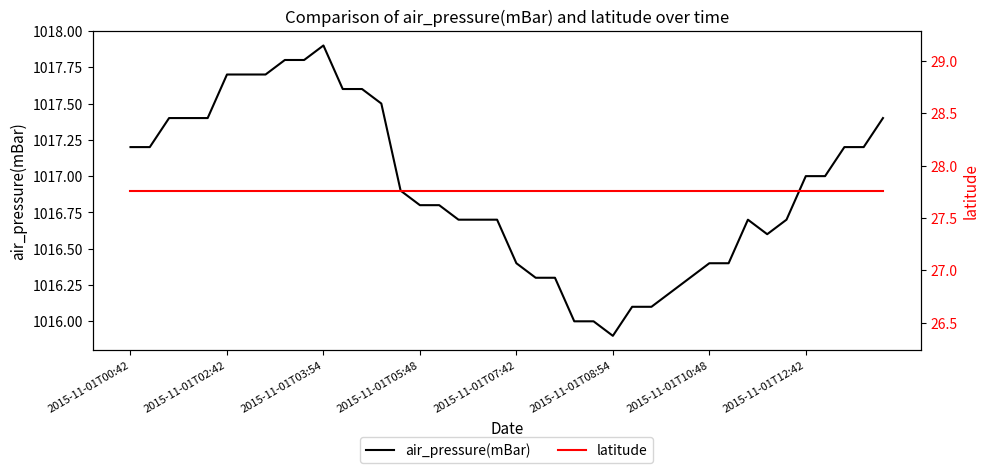

Reading left to right, extract all data points from this chart.

air_pressure(mBar): 1017.2	1017.2	1017.4	1017.4	1017.4	1017.7	1017.7	1017.7	1017.8	1017.8	1017.9	1017.6	1017.6	1017.5	1016.9	1016.8	1016.8	1016.7	1016.7	1016.7	1016.4	1016.3	1016.3	1016.0	1016.0	1015.9	1016.1	1016.1	1016.2	1016.3	1016.4	1016.4	1016.7	1016.6	1016.7	1017.0	1017.0	1017.2	1017.2	1017.4
latitude: 27.8	27.8	27.8	27.8	27.8	27.8	27.8	27.8	27.8	27.8	27.8	27.8	27.8	27.8	27.8	27.8	27.8	27.8	27.8	27.8	27.8	27.8	27.8	27.8	27.8	27.8	27.8	27.8	27.8	27.8	27.8	27.8	27.8	27.8	27.8	27.8	27.8	27.8	27.8	27.8